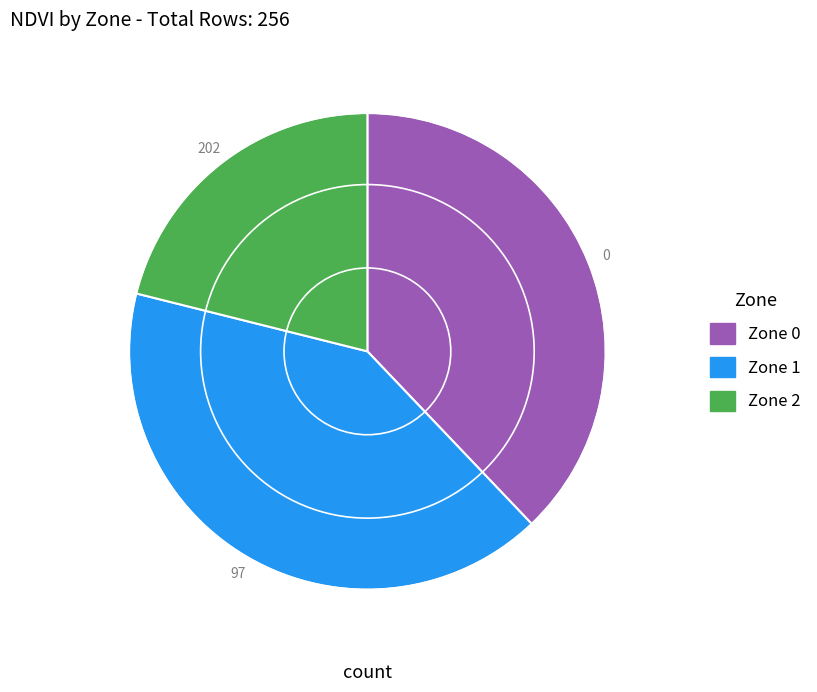

Count the number of slices in the pie.

3